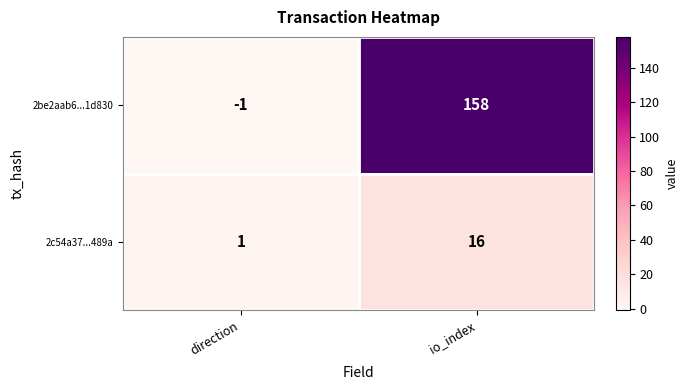

What is the difference between the 2be2aab6...1d830 values at io_index and direction?

159